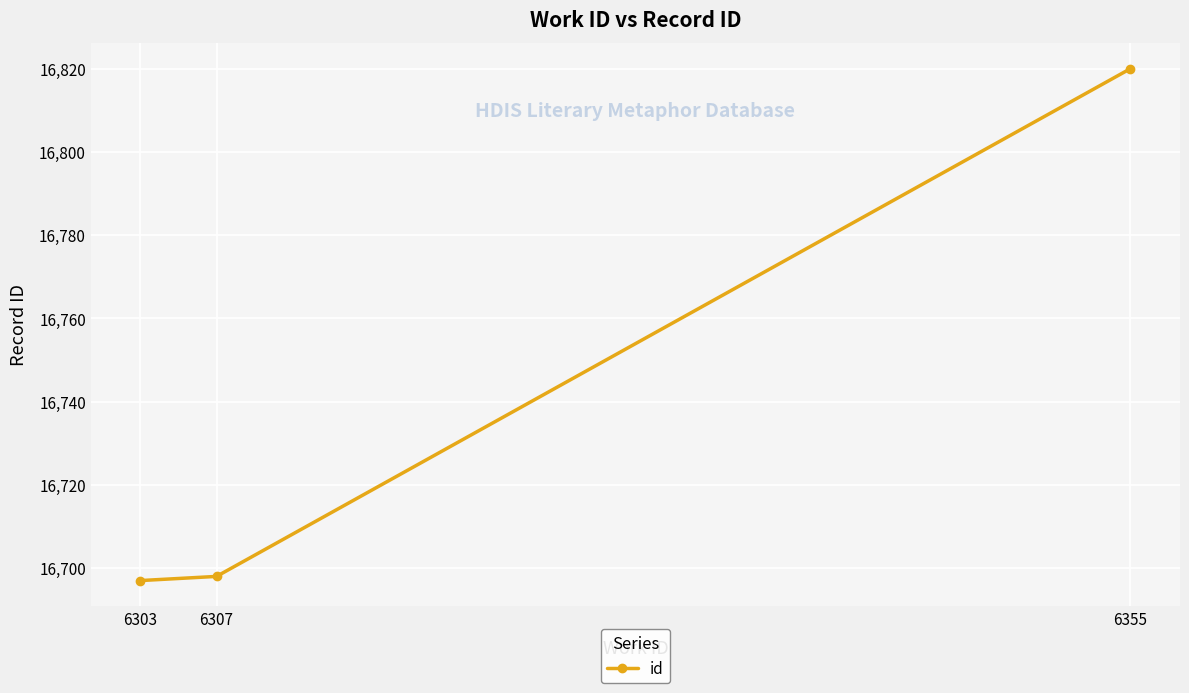

What is the sum of the values at 6307 and 6355?

33518